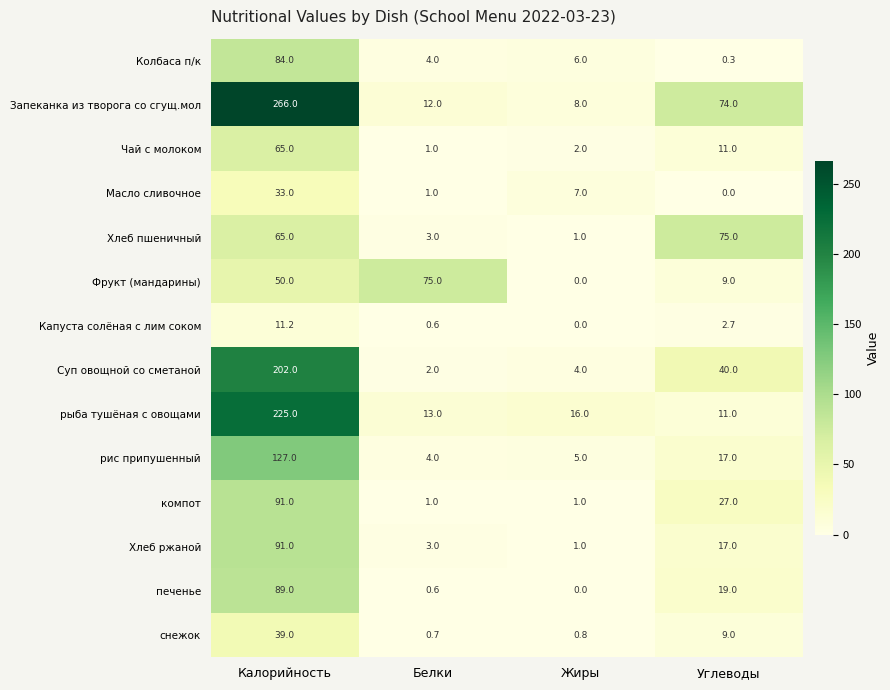

True or false: Фрукт (мандарины) has a value of 50.0 at Калорийность.

True